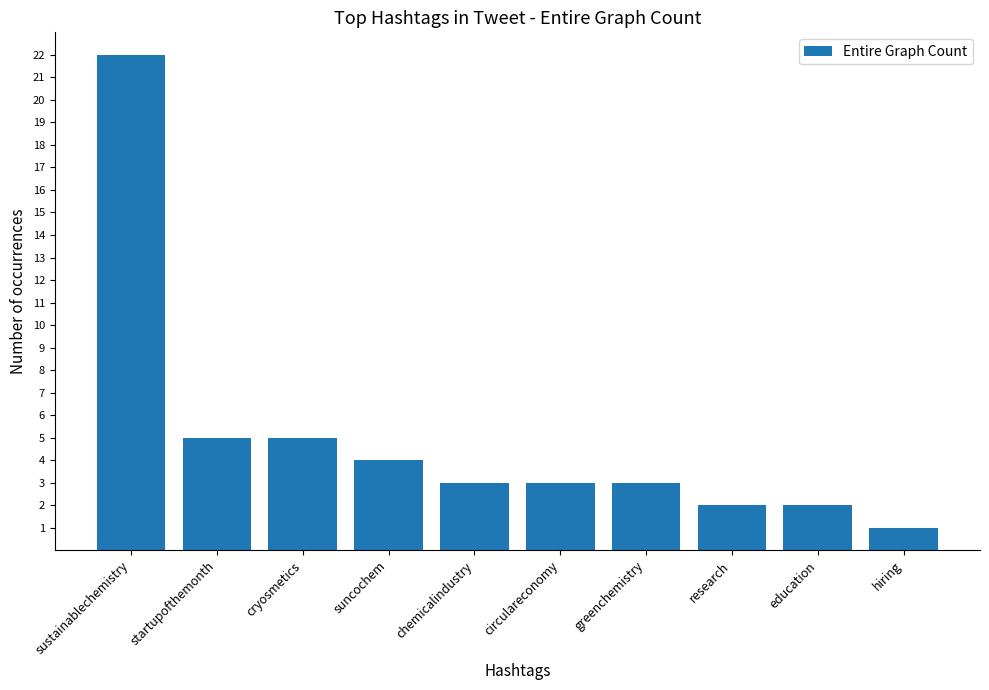

Are the bars horizontal?

No